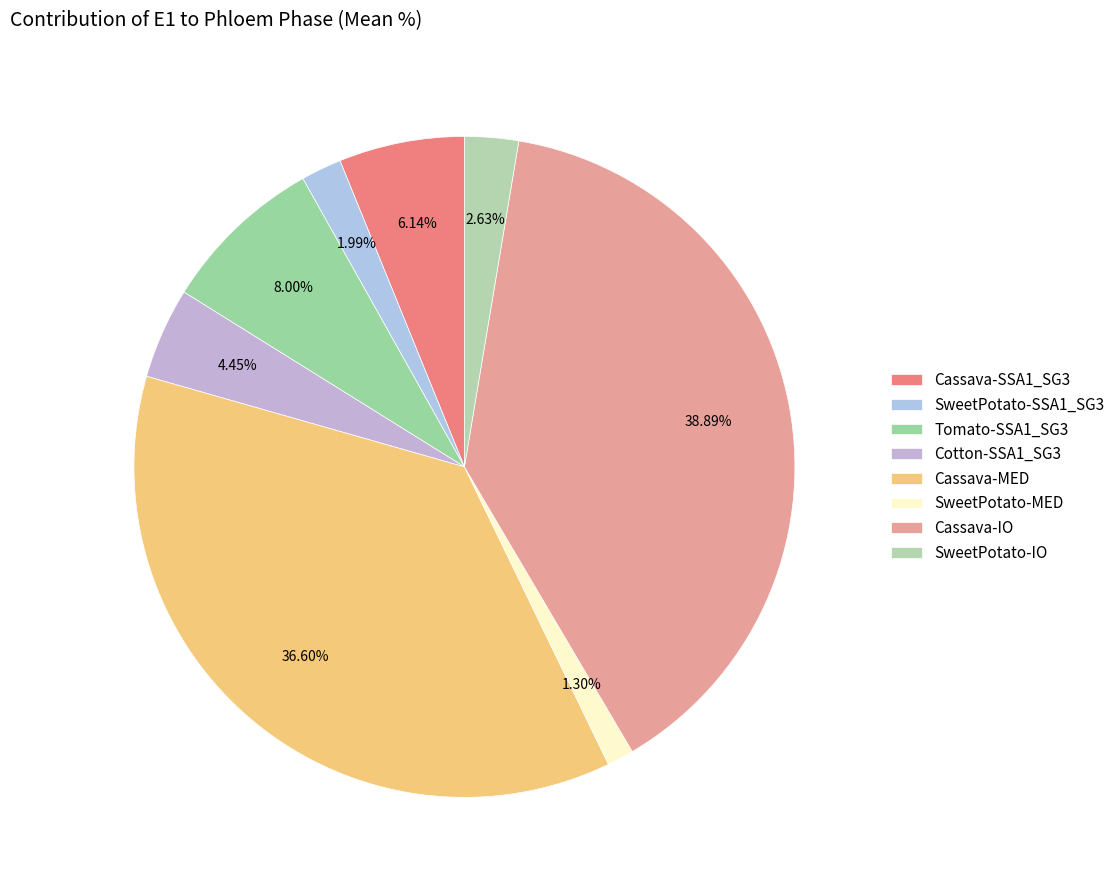

Which slice is the smallest?

SweetPotato-MED